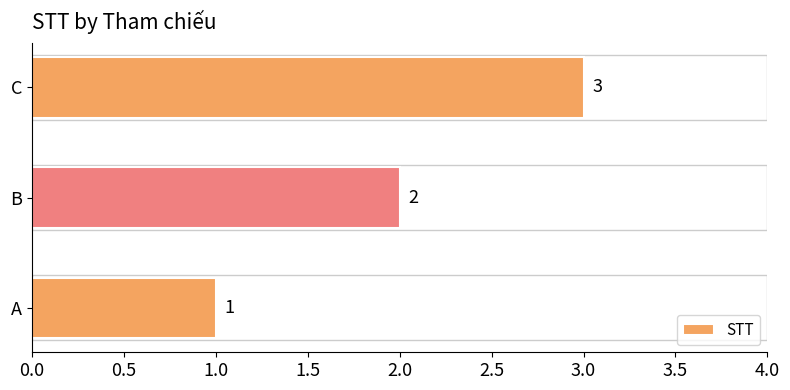

The chart shows a value of 1 at A. True or false?

True